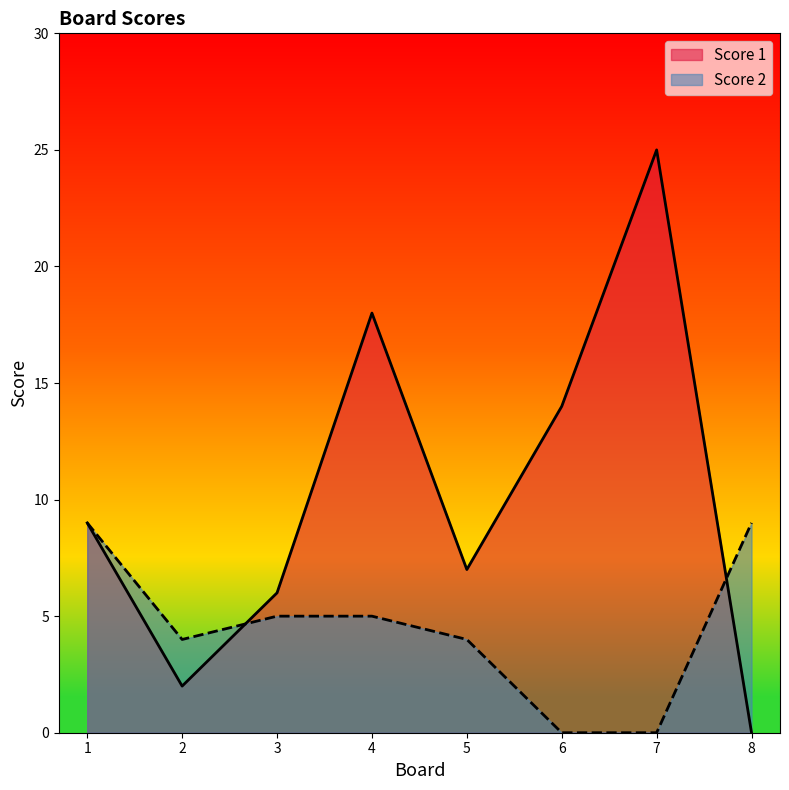

Reading left to right, list all the values displayed in this chart.

Score 1: 1=9	2=2	3=6	4=18	5=7	6=14	7=25	8=0
Score 2: 1=9	2=4	3=5	4=5	5=4	6=0	7=0	8=9